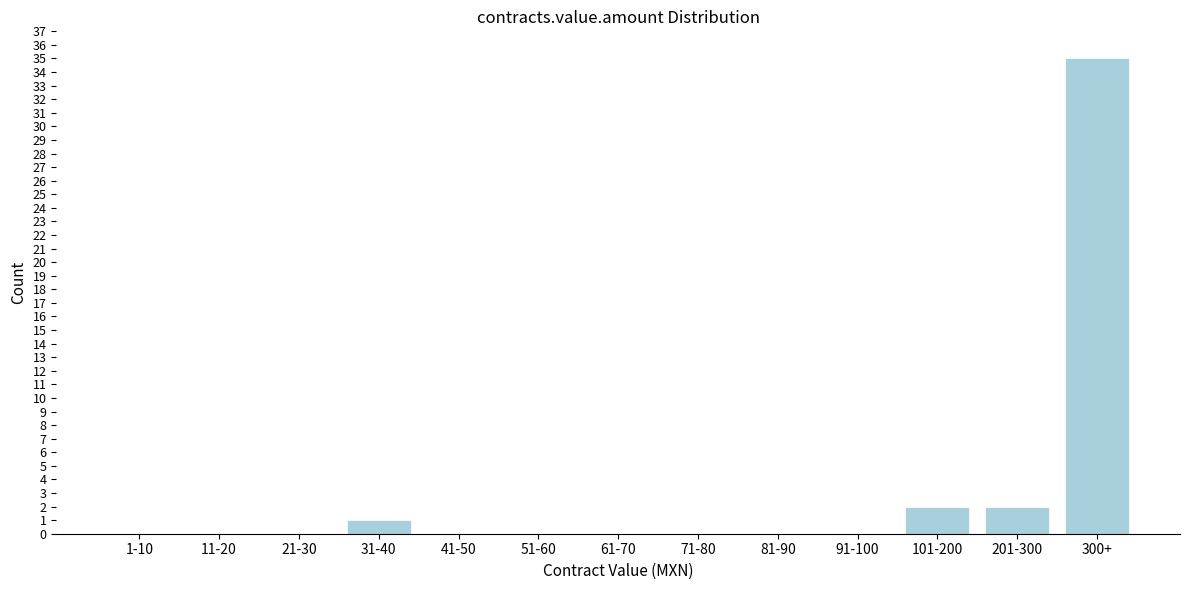

Reading left to right, extract all data points from this chart.

1-10=0	11-20=0	21-30=0	31-40=1	41-50=0	51-60=0	61-70=0	71-80=0	81-90=0	91-100=0	101-200=2	201-300=2	300+=35